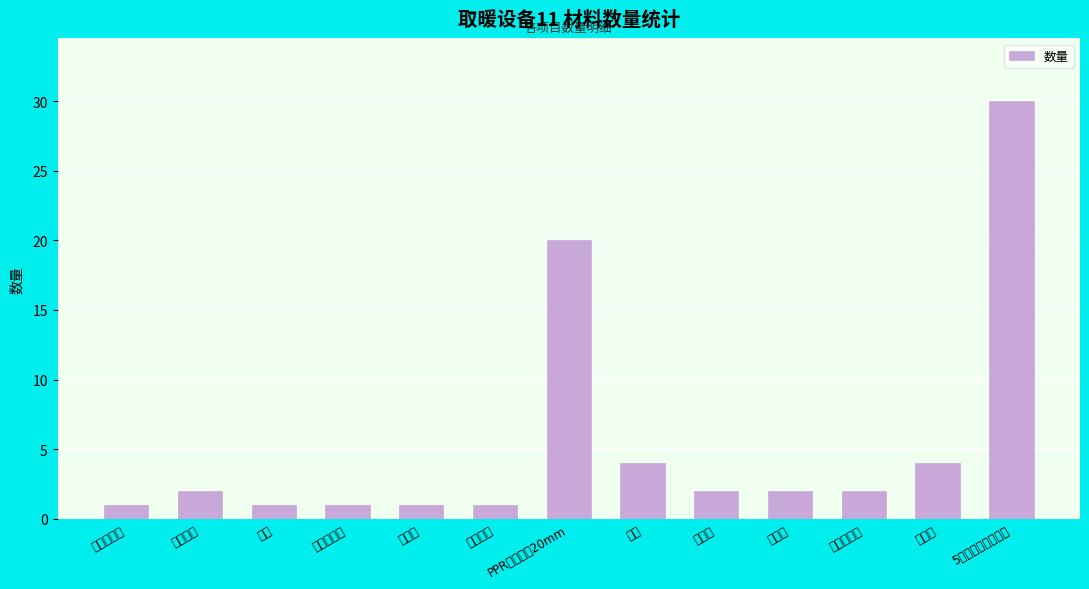

True or false: the data shows 2 at 止回阀.

True